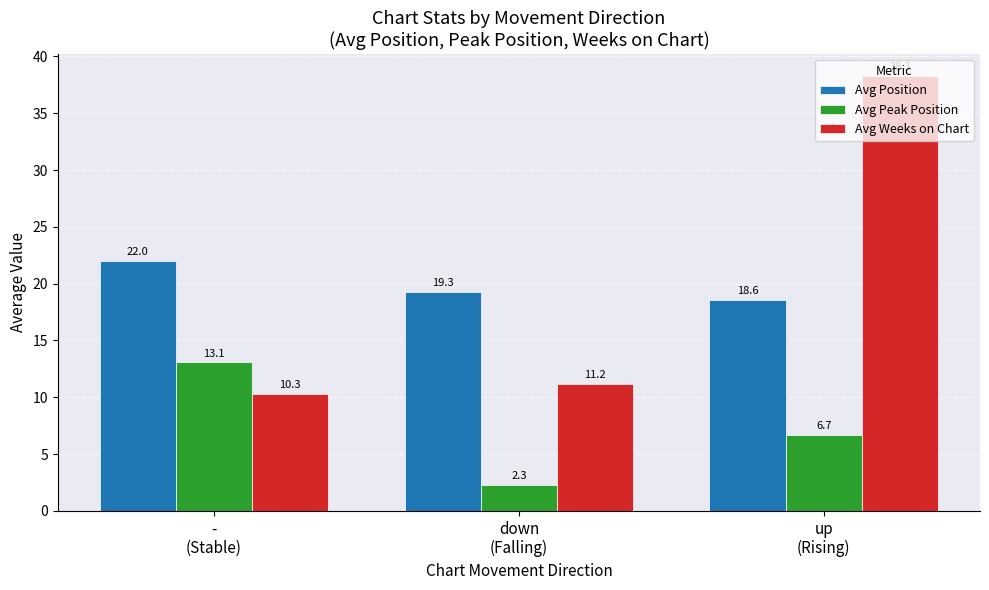

What is the total value across all series at -
(Stable)?

45.4